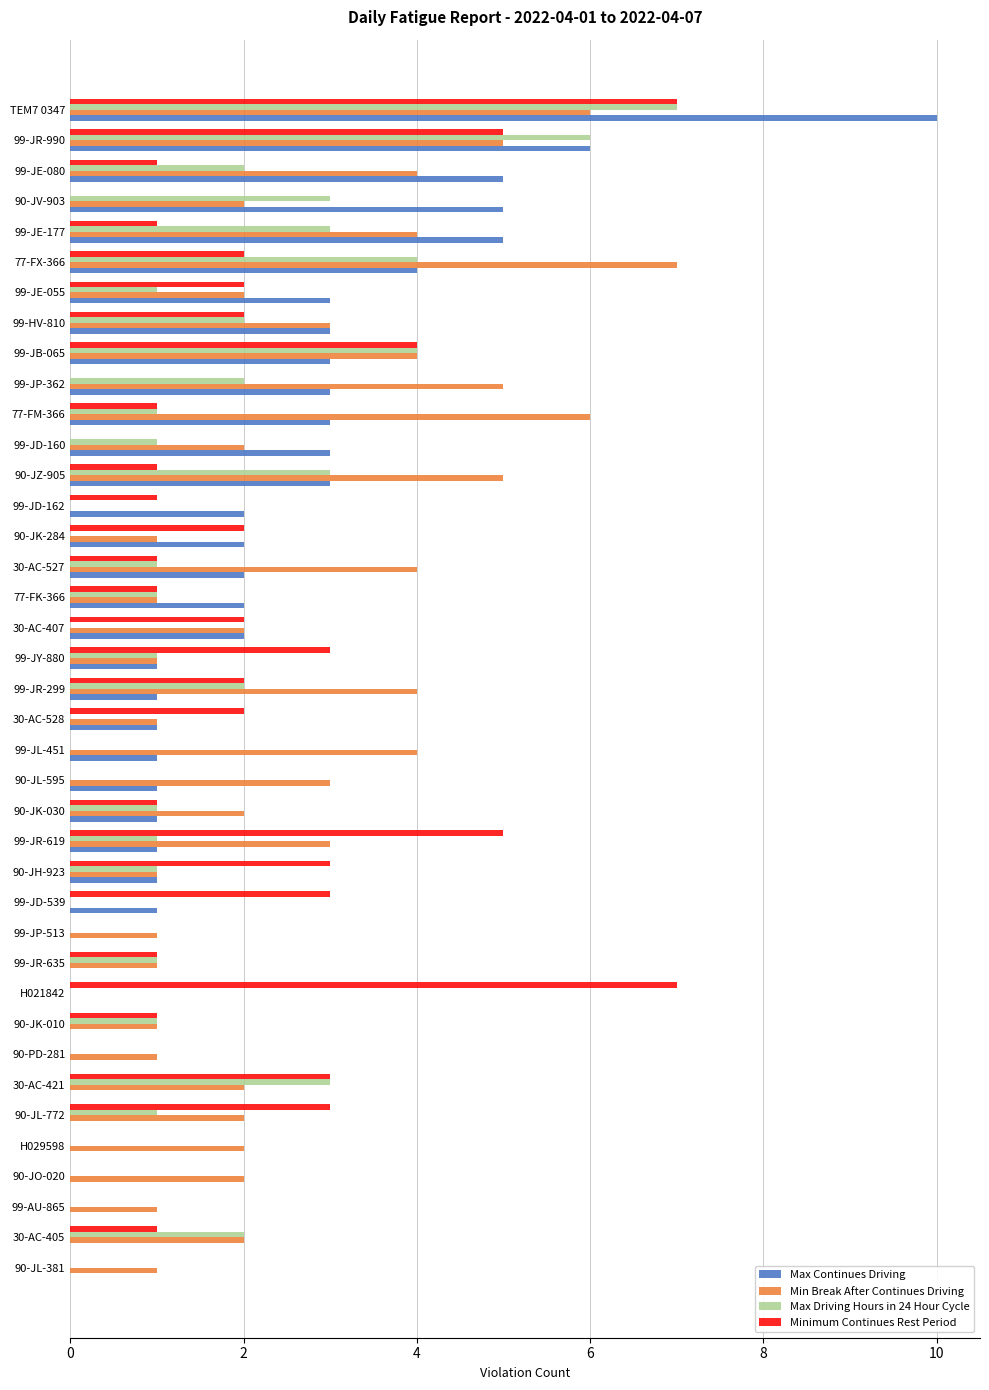

Between 90-JK-284 and 99-JD-160, which series saw the biggest shift?

Minimum Continues Rest Period